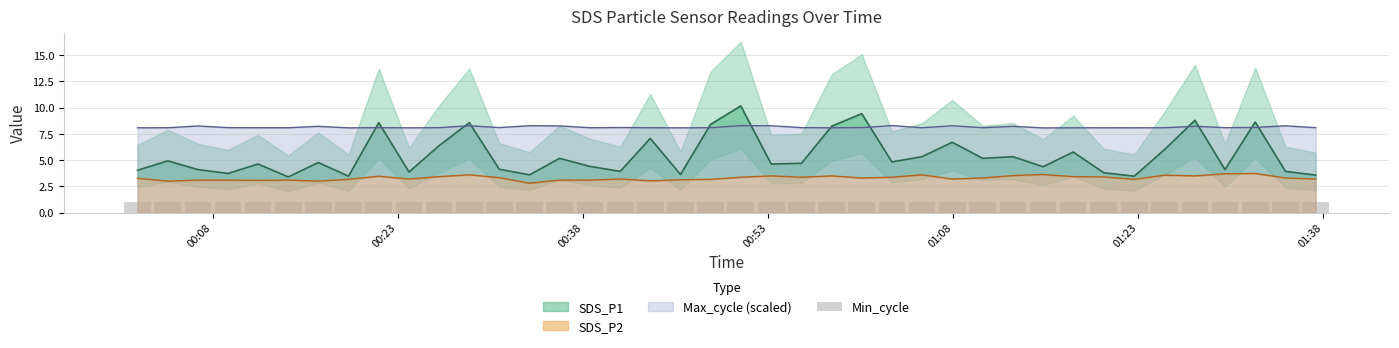

Reading left to right, transcribe all the data shown in this chart.

SDS_P1: 2021/04/28 00:01:54=4.0	2021/04/28 00:04:21=4.9	2021/04/28 00:06:48=4.1	2021/04/28 00:09:14=3.7	2021/04/28 00:11:40=4.6	2021/04/28 00:14:07=3.4	2021/04/28 00:16:33=4.8	2021/04/28 00:19:00=3.5	2021/04/28 00:21:27=8.6	2021/04/28 00:23:54=3.9	2021/04/28 00:26:20=6.4	2021/04/28 00:28:47=8.6	2021/04/28 00:31:13=4.1	2021/04/28 00:33:40=3.6	2021/04/28 00:36:06=5.2	2021/04/28 00:38:34=4.4	2021/04/28 00:41:01=3.9	2021/04/28 00:43:27=7.1	2021/04/28 00:45:54=3.6	2021/04/28 00:48:20=8.4	2021/04/28 00:50:47=10.2	2021/04/28 00:53:15=4.6	2021/04/28 00:55:42=4.7	2021/04/28 00:58:09=8.2	2021/04/28 01:00:35=9.4	2021/04/28 01:03:02=4.8	2021/04/28 01:05:28=5.3	2021/04/28 01:07:55=6.7	2021/04/28 01:10:23=5.2	2021/04/28 01:12:50=5.3	2021/04/28 01:15:17=4.4	2021/04/28 01:17:43=5.8	2021/04/28 01:20:12=3.8	2021/04/28 01:22:40=3.5	2021/04/28 01:25:07=6.0	2021/04/28 01:27:35=8.8	2021/04/28 01:30:01=4.1	2021/04/28 01:32:28=8.6	2021/04/28 01:34:55=3.9	2021/04/28 01:37:22=3.6
SDS_P2: 2021/04/28 00:01:54=3.3	2021/04/28 00:04:21=3.0	2021/04/28 00:06:48=3.1	2021/04/28 00:09:14=3.1	2021/04/28 00:11:40=3.1	2021/04/28 00:14:07=3.1	2021/04/28 00:16:33=3.0	2021/04/28 00:19:00=3.2	2021/04/28 00:21:27=3.5	2021/04/28 00:23:54=3.2	2021/04/28 00:26:20=3.4	2021/04/28 00:28:47=3.6	2021/04/28 00:31:13=3.3	2021/04/28 00:33:40=2.8	2021/04/28 00:36:06=3.1	2021/04/28 00:38:34=3.1	2021/04/28 00:41:01=3.2	2021/04/28 00:43:27=3.0	2021/04/28 00:45:54=3.1	2021/04/28 00:48:20=3.2	2021/04/28 00:50:47=3.4	2021/04/28 00:53:15=3.5	2021/04/28 00:55:42=3.4	2021/04/28 00:58:09=3.5	2021/04/28 01:00:35=3.3	2021/04/28 01:03:02=3.4	2021/04/28 01:05:28=3.6	2021/04/28 01:07:55=3.2	2021/04/28 01:10:23=3.3	2021/04/28 01:12:50=3.5	2021/04/28 01:15:17=3.6	2021/04/28 01:17:43=3.4	2021/04/28 01:20:12=3.4	2021/04/28 01:22:40=3.2	2021/04/28 01:25:07=3.6	2021/04/28 01:27:35=3.5	2021/04/28 01:30:01=3.7	2021/04/28 01:32:28=3.7	2021/04/28 01:34:55=3.3	2021/04/28 01:37:22=3.2
Max_cycle: 2021/04/28 00:01:54=8.1	2021/04/28 00:04:21=8.1	2021/04/28 00:06:48=8.3	2021/04/28 00:09:14=8.1	2021/04/28 00:11:40=8.1	2021/04/28 00:14:07=8.1	2021/04/28 00:16:33=8.2	2021/04/28 00:19:00=8.1	2021/04/28 00:21:27=8.1	2021/04/28 00:23:54=8.1	2021/04/28 00:26:20=8.1	2021/04/28 00:28:47=8.3	2021/04/28 00:31:13=8.1	2021/04/28 00:33:40=8.3	2021/04/28 00:36:06=8.3	2021/04/28 00:38:34=8.1	2021/04/28 00:41:01=8.1	2021/04/28 00:43:27=8.1	2021/04/28 00:45:54=8.1	2021/04/28 00:48:20=8.1	2021/04/28 00:50:47=8.3	2021/04/28 00:53:15=8.3	2021/04/28 00:55:42=8.1	2021/04/28 00:58:09=8.1	2021/04/28 01:00:35=8.1	2021/04/28 01:03:02=8.3	2021/04/28 01:05:28=8.1	2021/04/28 01:07:55=8.3	2021/04/28 01:10:23=8.1	2021/04/28 01:12:50=8.2	2021/04/28 01:15:17=8.1	2021/04/28 01:17:43=8.1	2021/04/28 01:20:12=8.1	2021/04/28 01:22:40=8.1	2021/04/28 01:25:07=8.1	2021/04/28 01:27:35=8.2	2021/04/28 01:30:01=8.1	2021/04/28 01:32:28=8.1	2021/04/28 01:34:55=8.3	2021/04/28 01:37:22=8.1